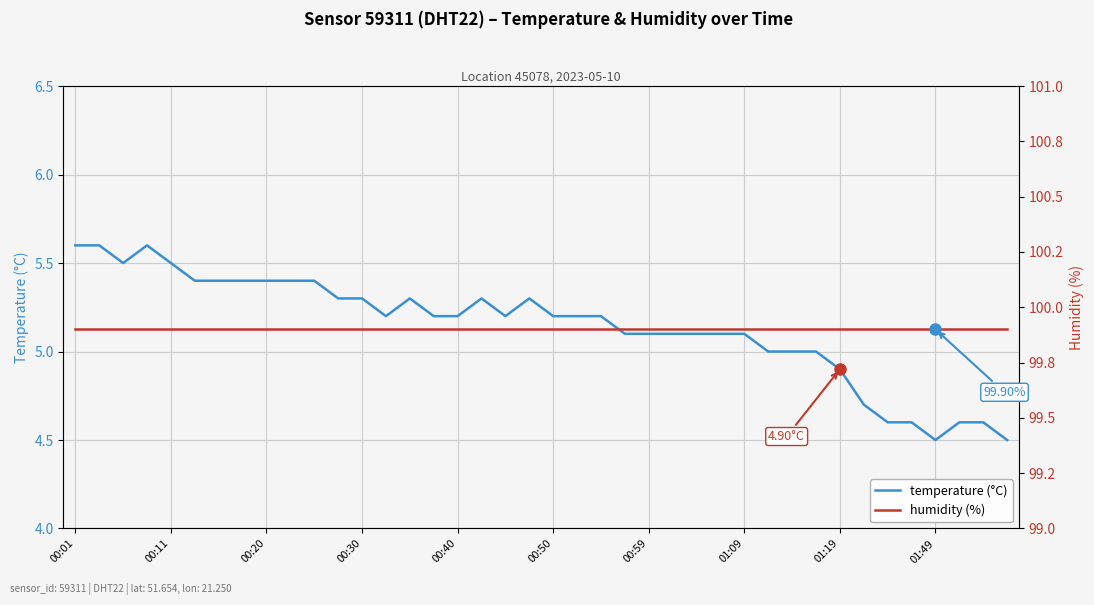

True or false: temperature (°C) and humidity (%) intersect in this chart.

False